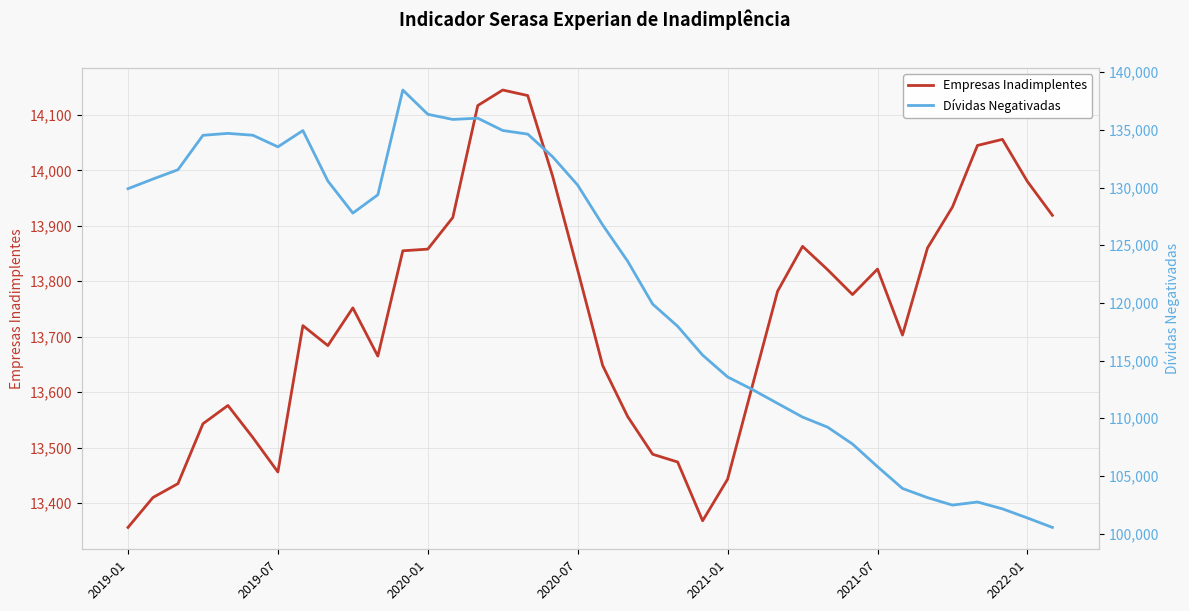

List the series in order of their peak value, lowest first.

Empresas Inadimplentes, Dívidas Negativadas